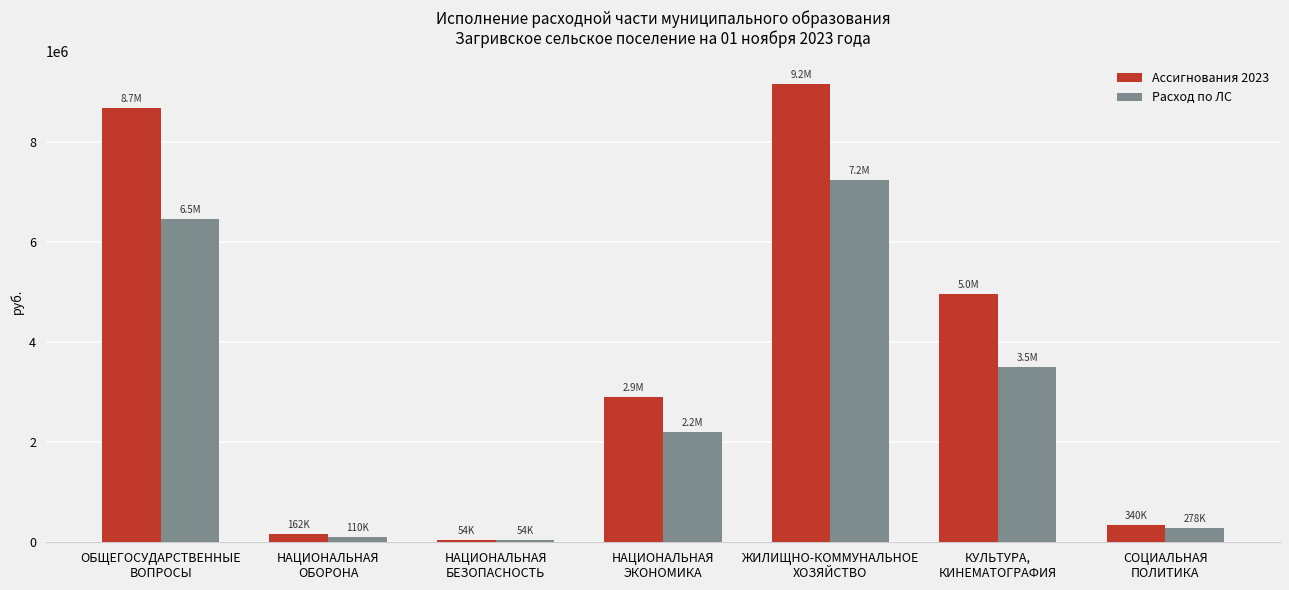

The Ассигнования 2023 series shows 340400.0 at СОЦИАЛЬНАЯ
ПОЛИТИКА. True or false?

True